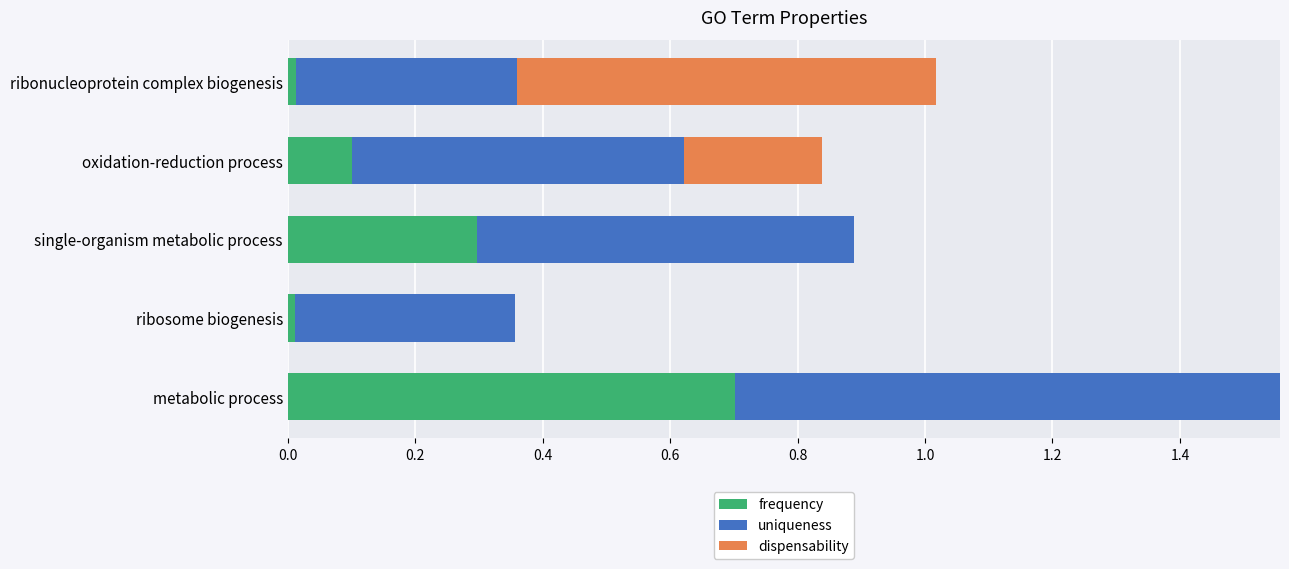

True or false: frequency has a value of 0.0 at ribonucleoprotein complex biogenesis.

True